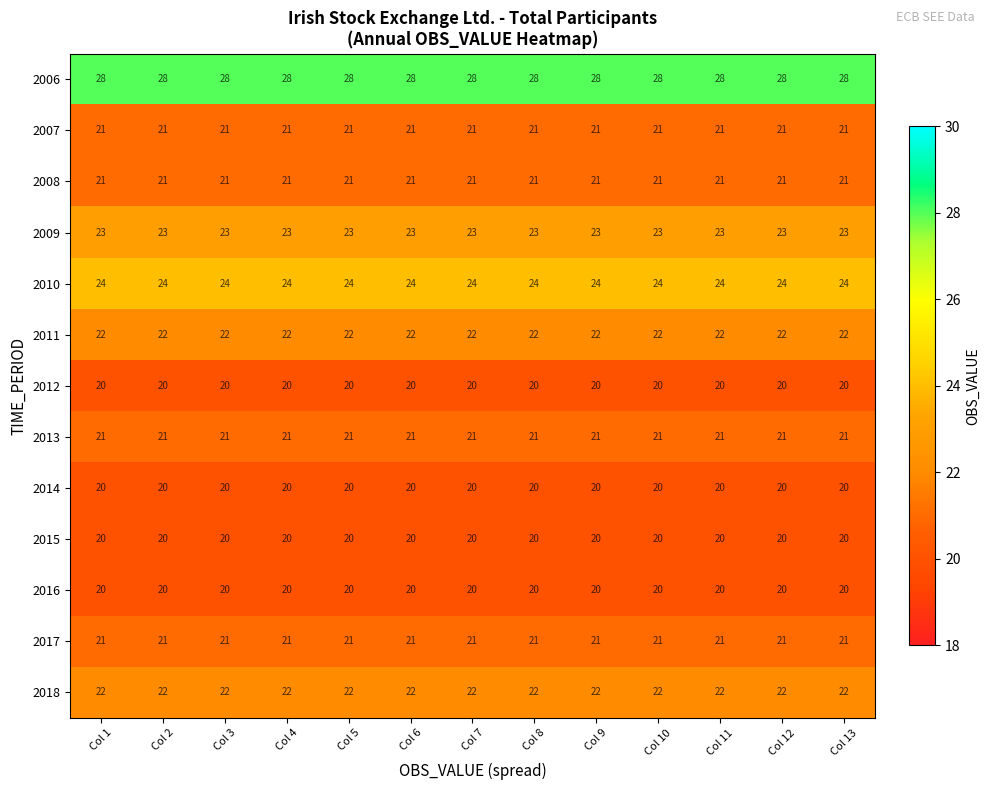

What is the spread (max minus min) of values at Col 11?

8